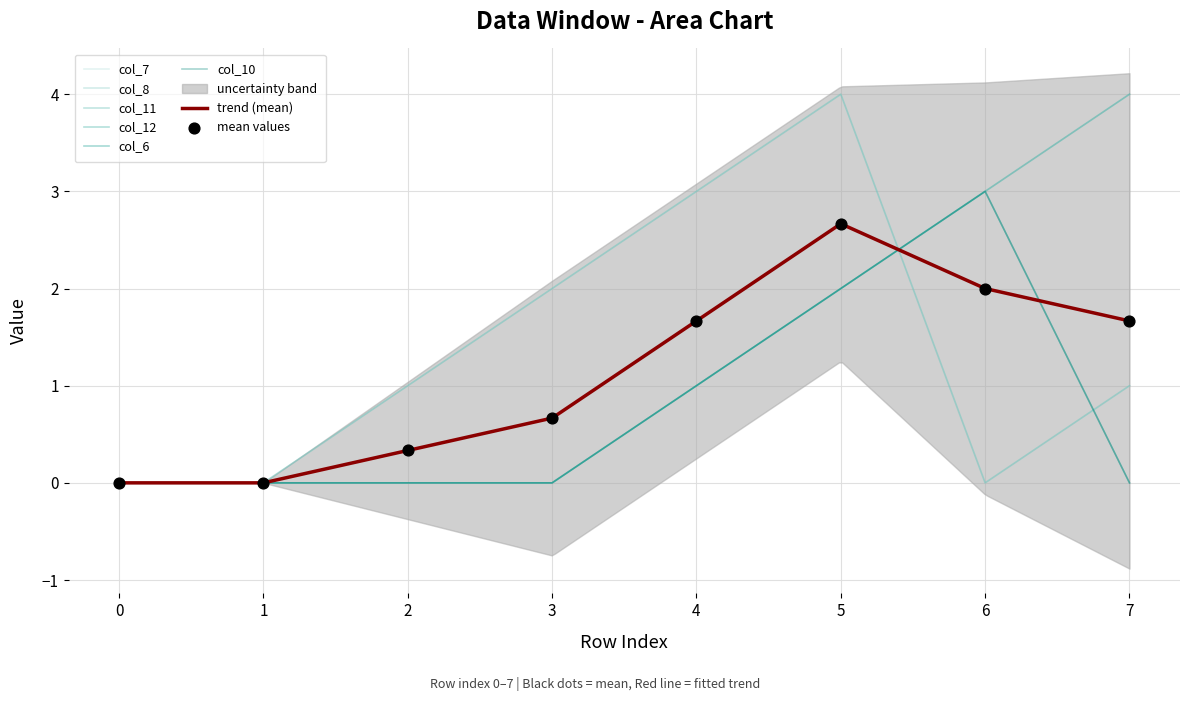

Which series has the largest total across all categories?

col_7